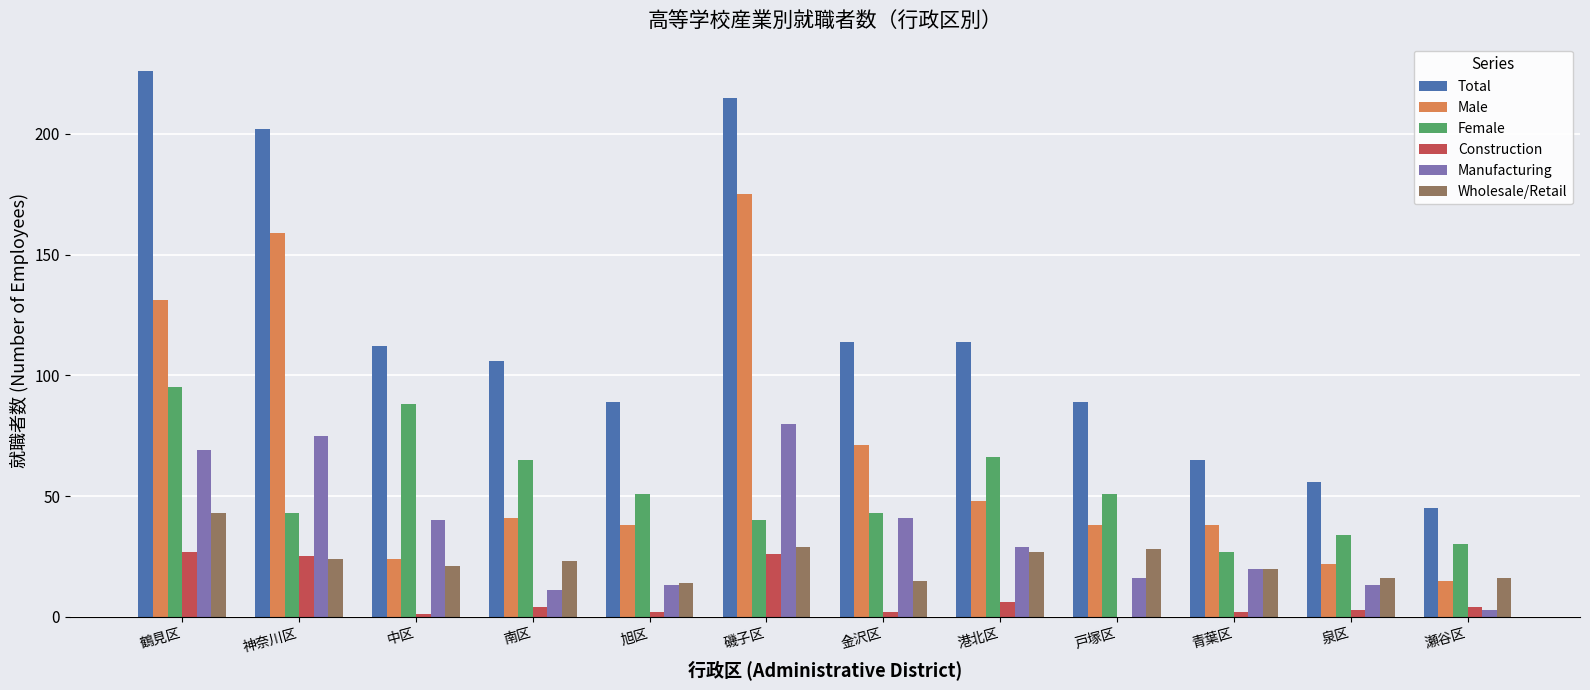

How many series are shown in this chart?

6